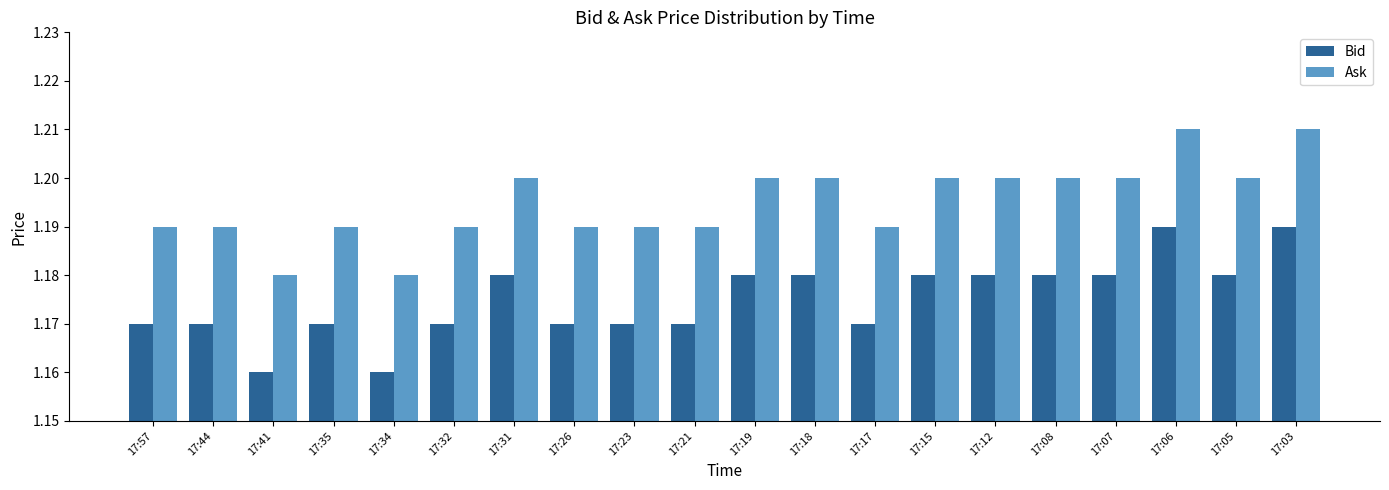

How many groups of bars are there?

20